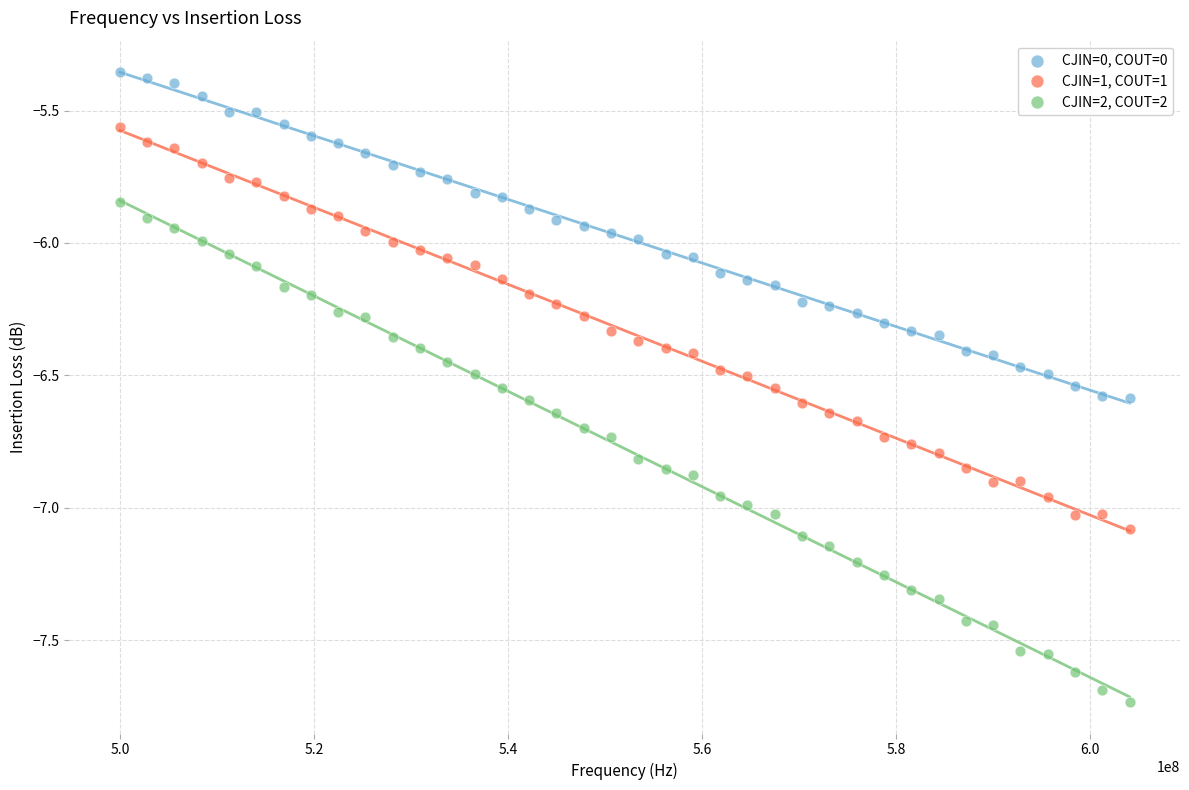

Across all data points, what is the range of Y values (max minus min)?

2.4